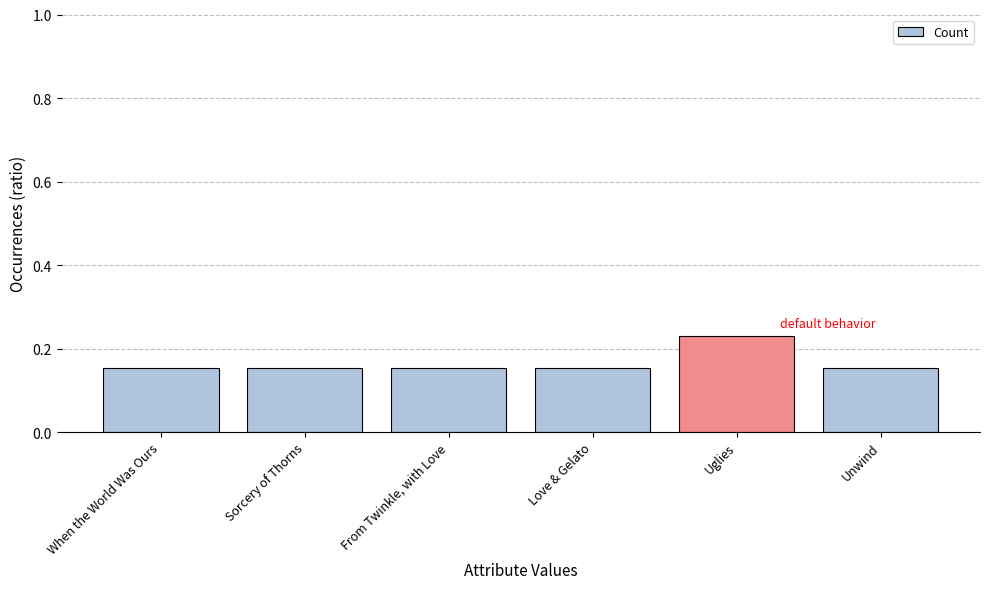

The chart shows a value of 0.1 at Uglies. True or false?

False